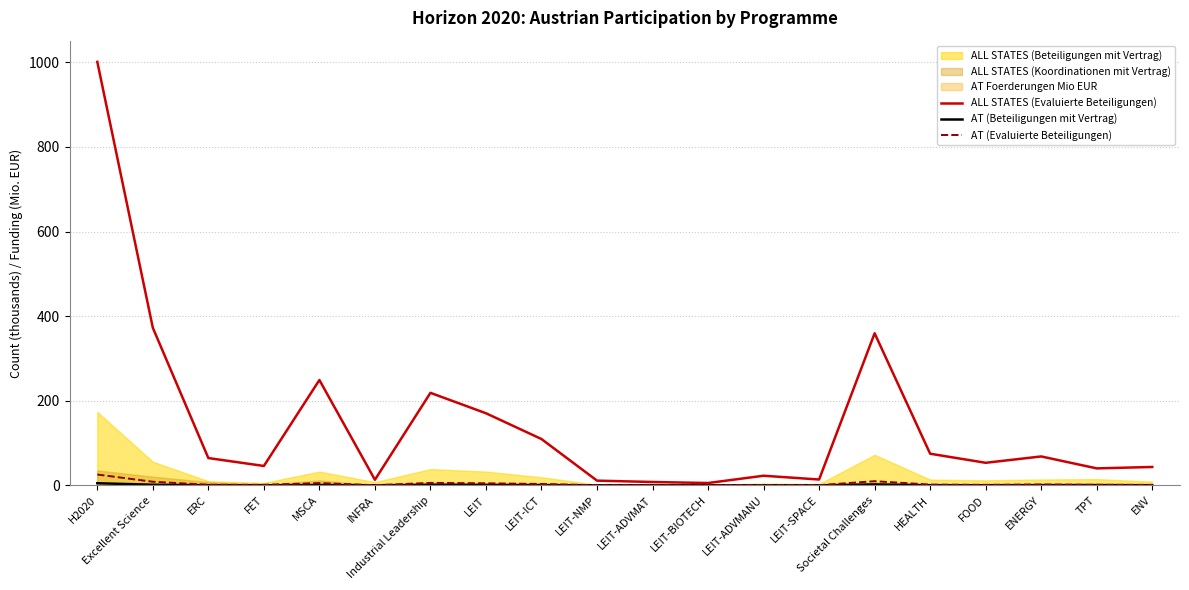

The AT (Beteiligungen mit Vertrag) series shows 2.0 at Industrial Leadership. True or false?

False